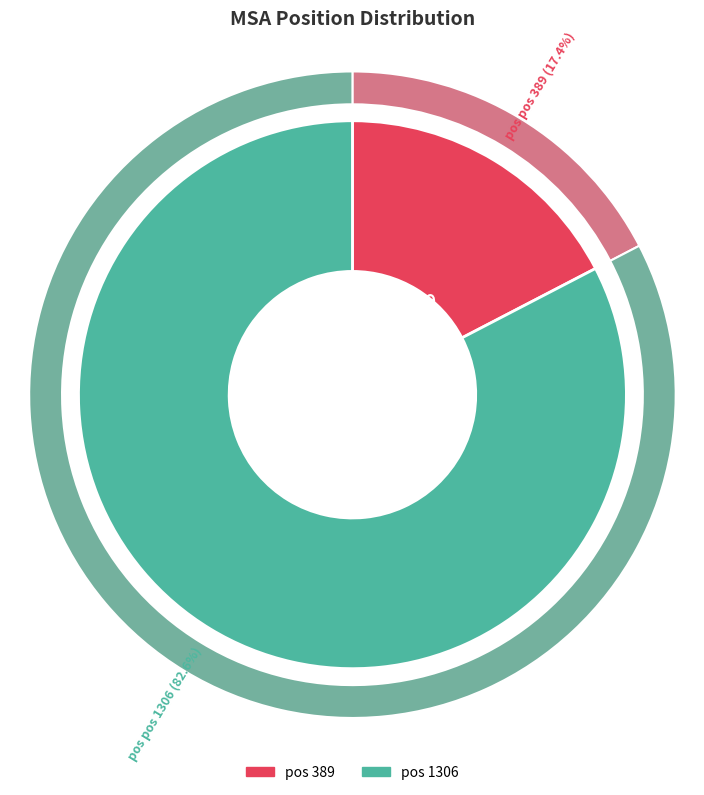

Between 1306 and 389, which is larger?

1306